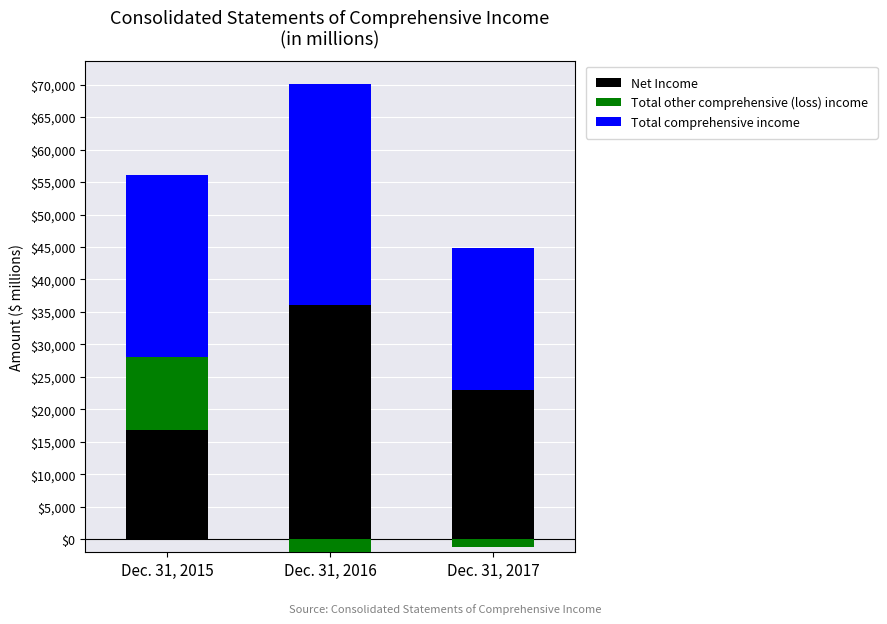

Which category has the lowest value in the Total comprehensive income series?

Dec. 31, 2017